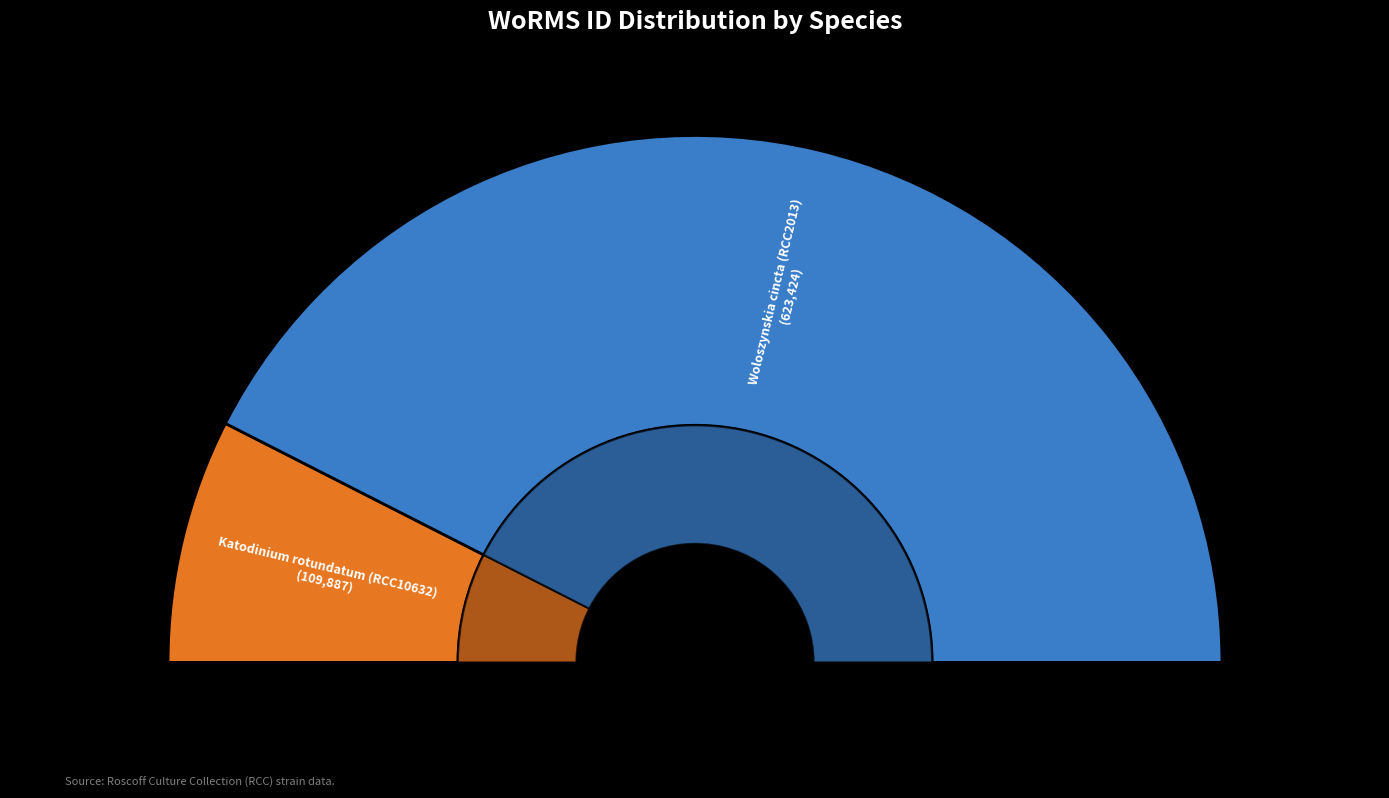

What is the ratio of the value at Katodinium rotundatum (RCC10632) to the value at Woloszynskia cincta (RCC2013)?

0.2